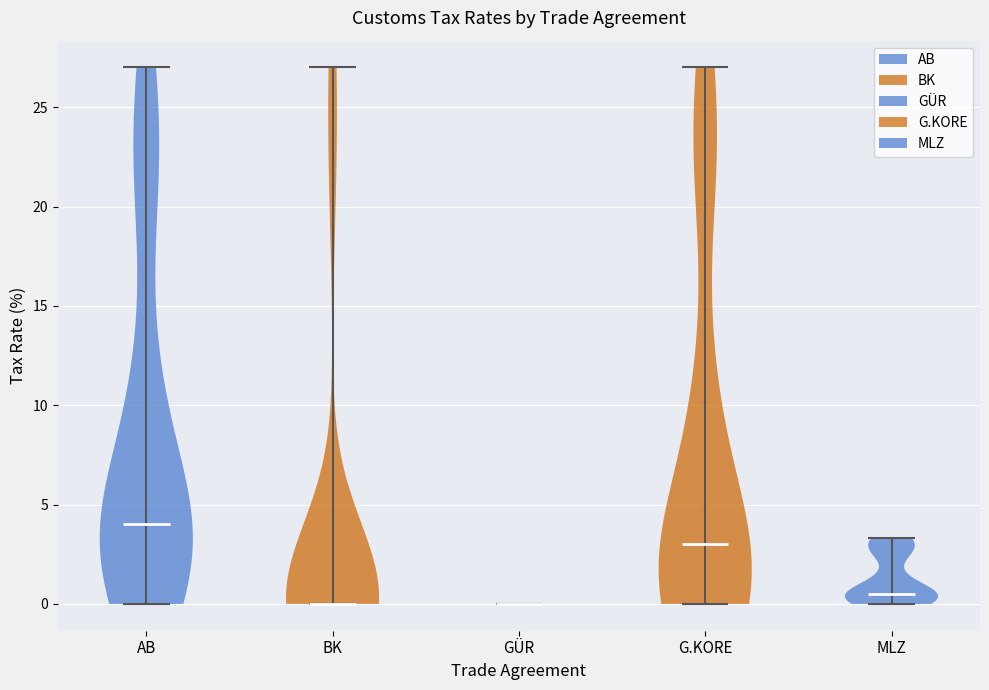

Reading left to right, read every violin against the y-axis: where its median line is, and the lowest and highest points it reaches. The values are not printed on the chart, so give them approximately, as read against the axis.

AB: median line 4.0, lowest point 0.0, highest point 27.0
BK: median line 0.0, lowest point 0.0, highest point 27.0
GÜR: median line 0.0, lowest point 0.0, highest point 0.0
G.KORE: median line 3.0, lowest point 0.0, highest point 27.0
MLZ: median line 0.5, lowest point 0.0, highest point 3.5